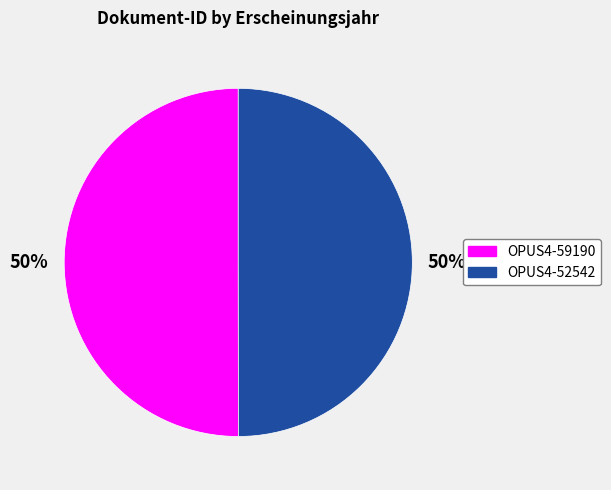

The OPUS4-52542 slice represents 50% of the pie. True or false?

True